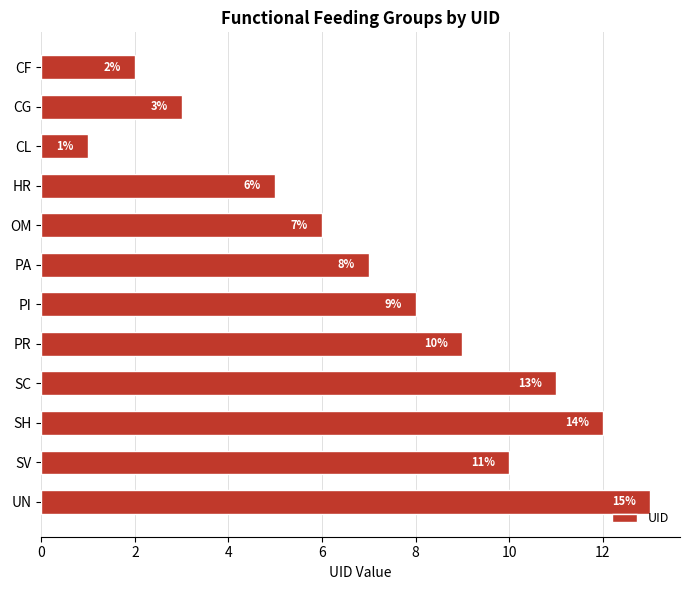

True or false: the data shows 12 at SH.

True